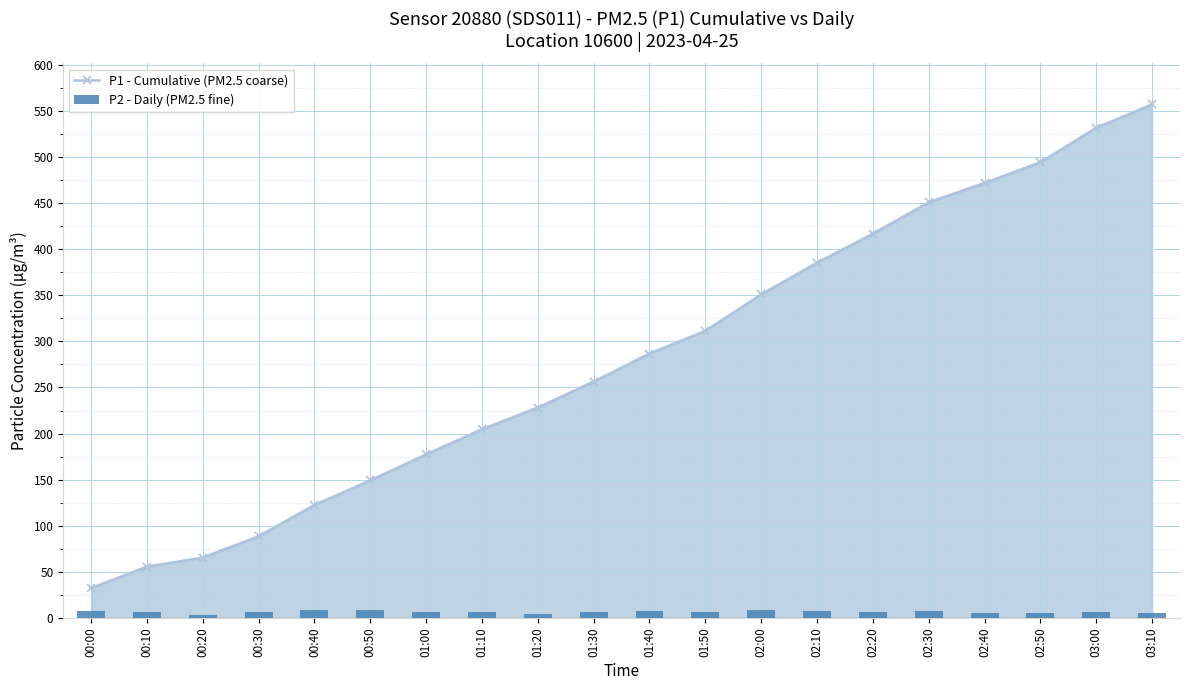

The value of P1 - Cumulative (PM2.5 coarse) at 02:40 is 471.8. True or false?

True